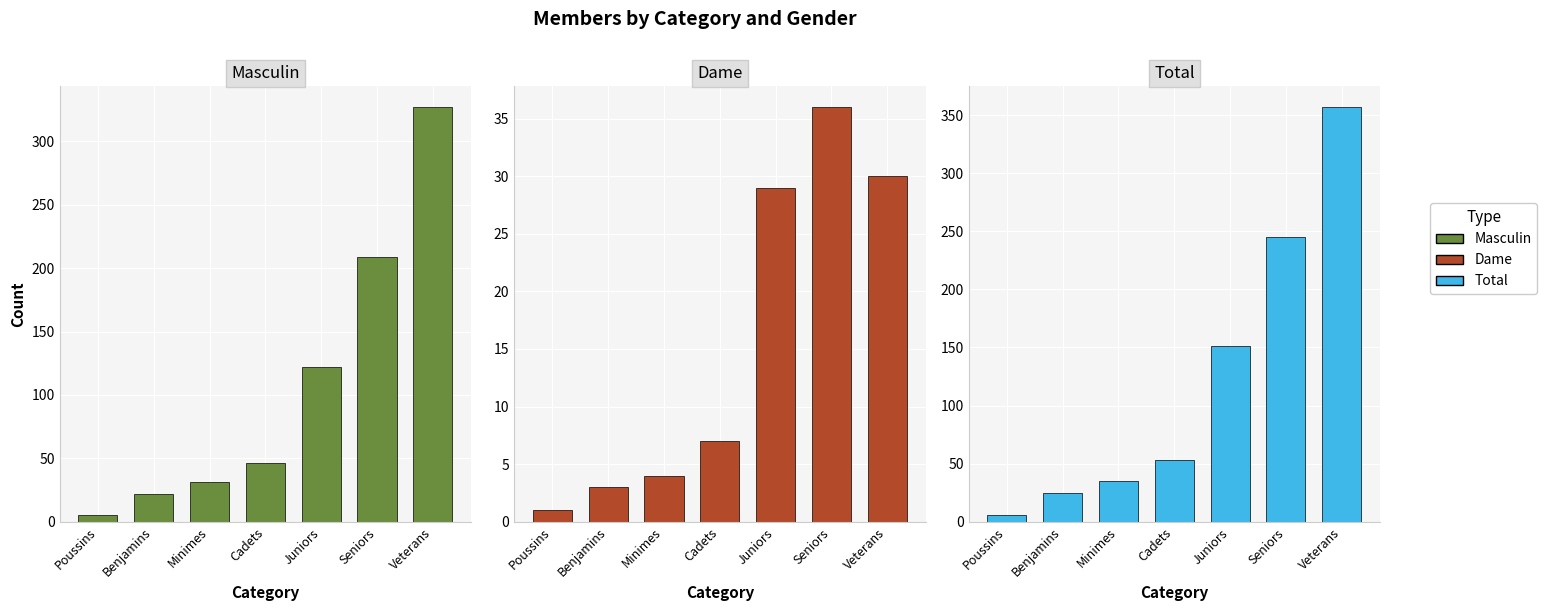

Does the chart contain any negative values?

No